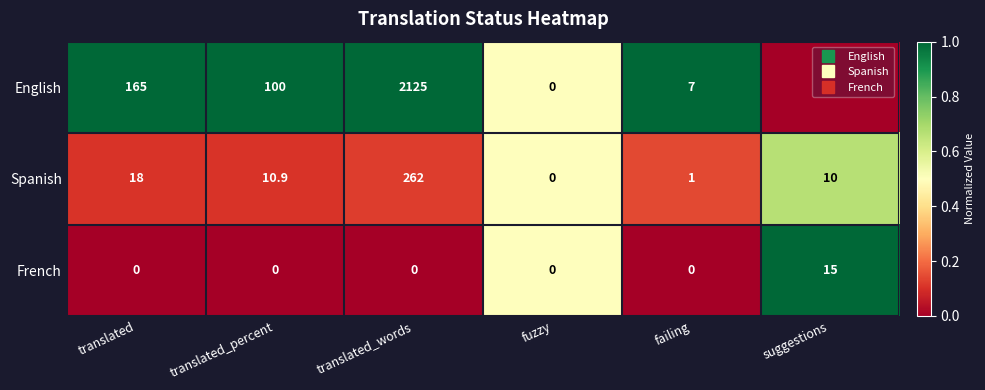

How many data points does each series have?

6